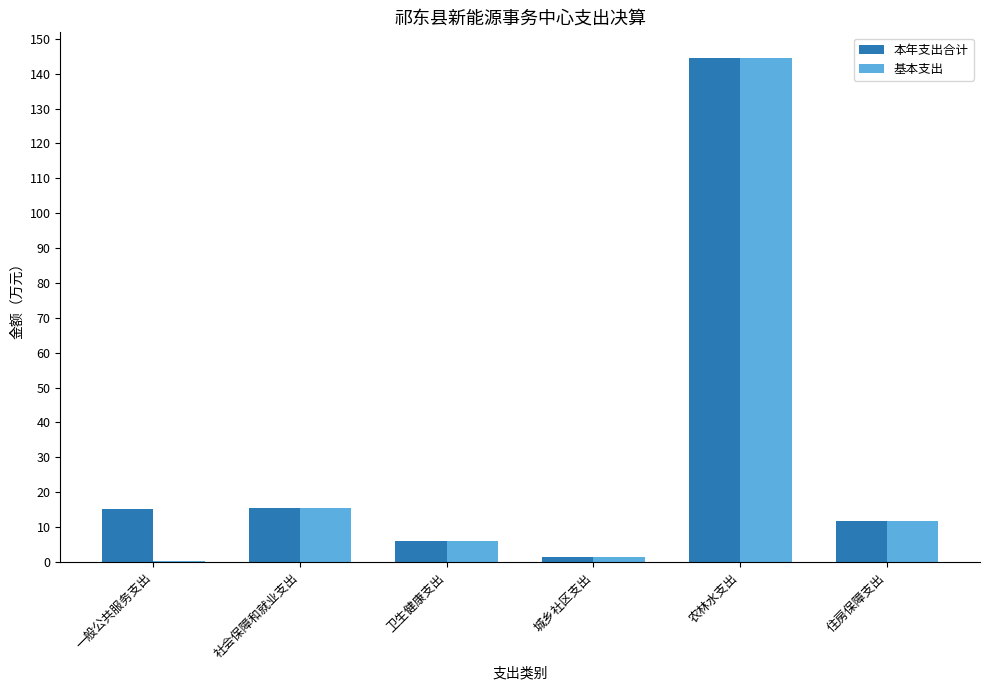

What is the average value of the 本年支出合计 series?

32.4